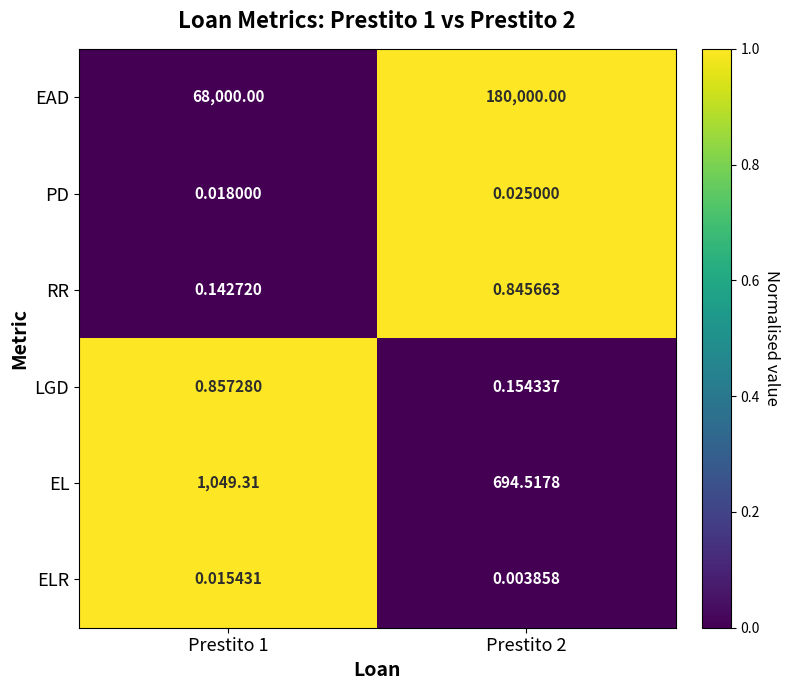

Which series has the largest range (max minus min)?

EAD